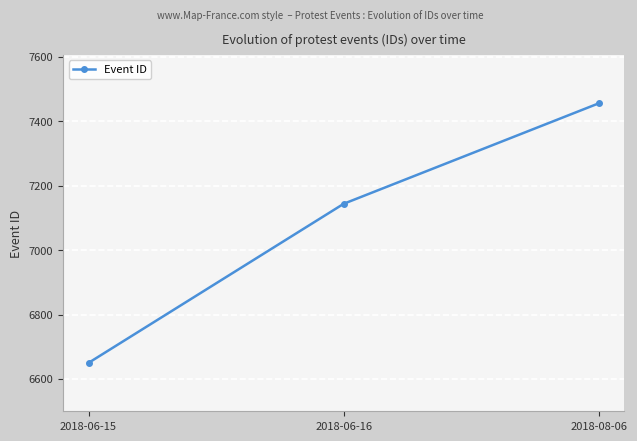

How many values are below 7144?

1